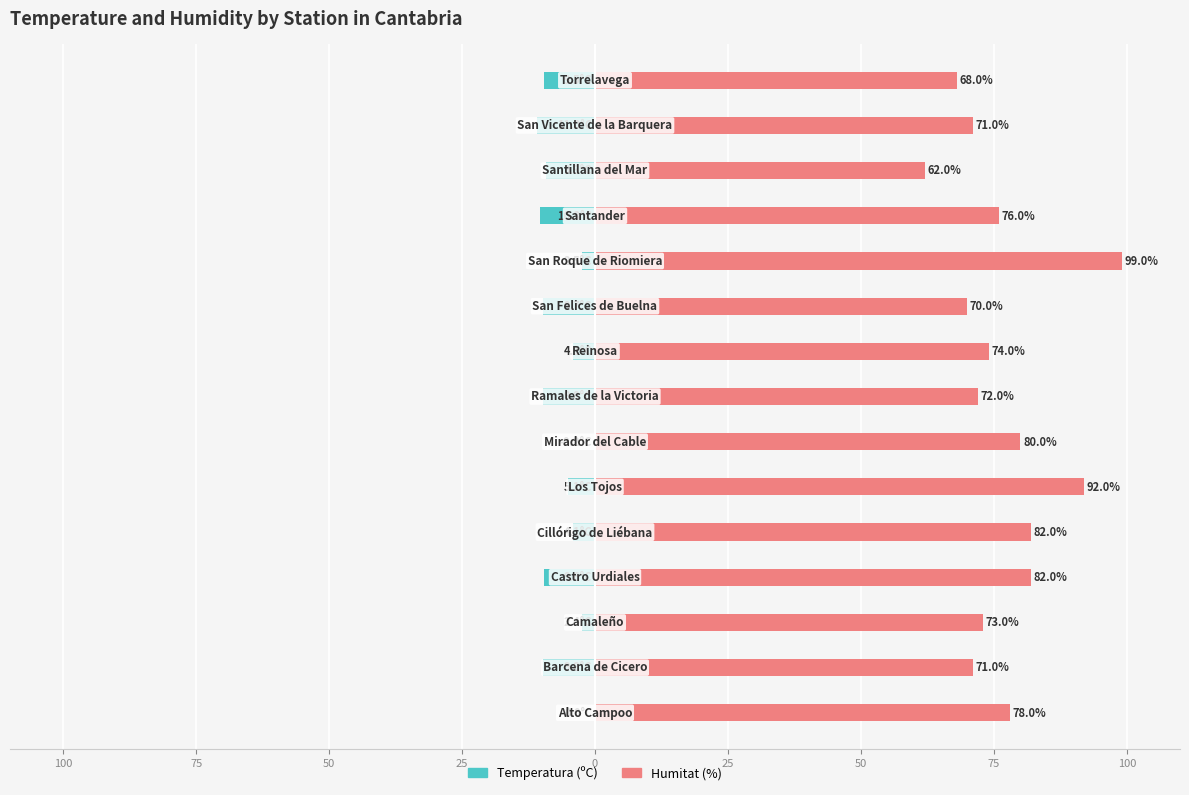

The value of Humitat (%) at 100 is 123.9. True or false?

False